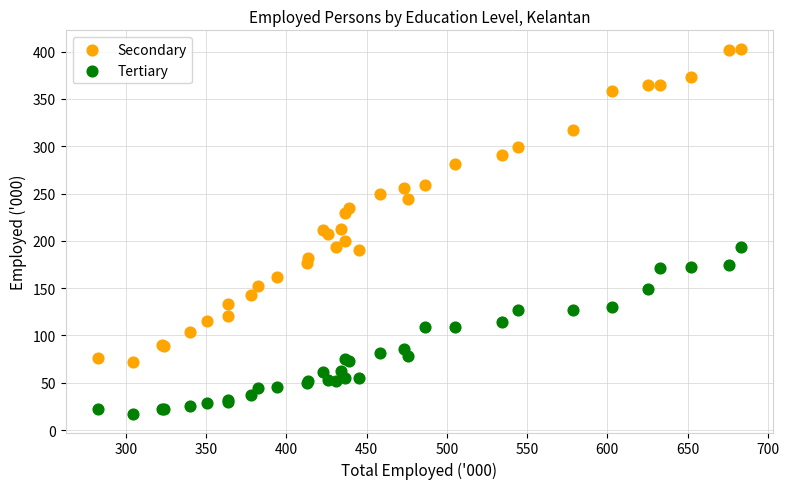

What is the X range (max minus min) for the scatter plot?

400.8